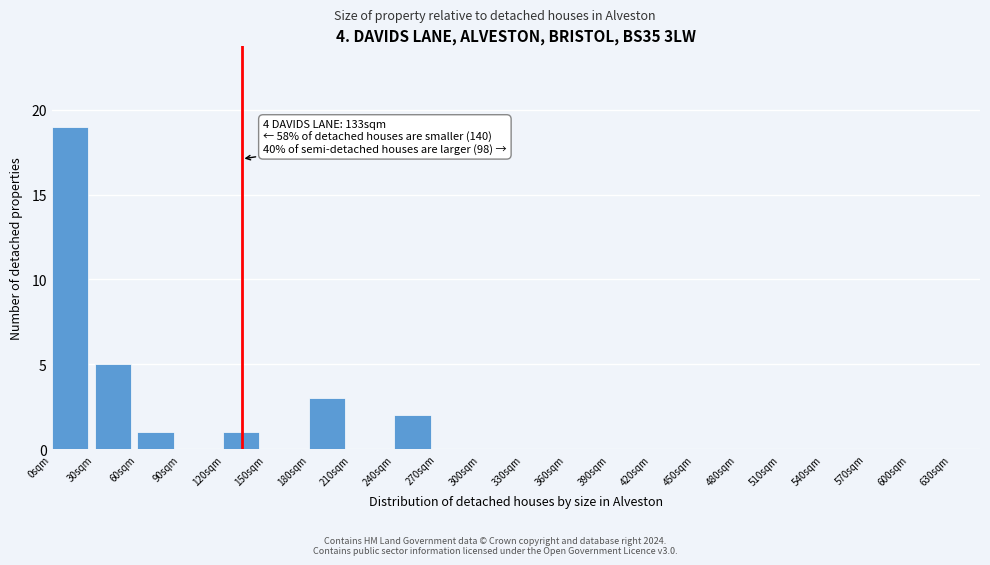

Over which range of the x-axis is the bar tallest?

0 to 30